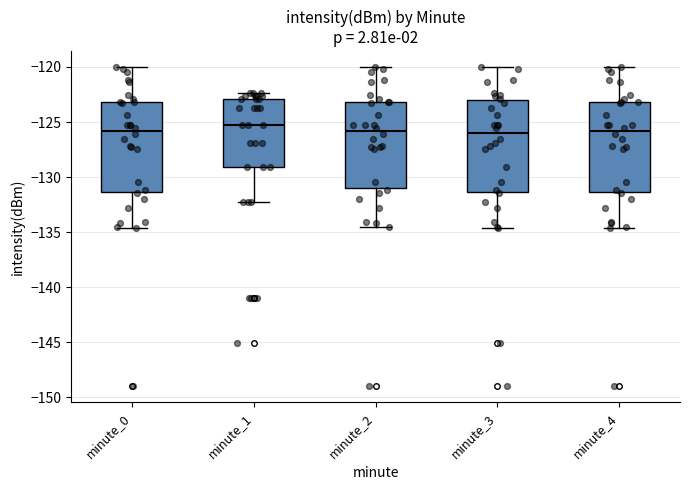

Reading left to right, transcribe this box plot: for each box, give where its median line is, the range the box spans, and where its two whiskers end, as read against the y-axis. The values are not printed on the chart, so give them approximately, as read against the axis.

minute_0: median -126.0, box -131.5 to -123.0, whiskers -134.5 to -120.0
minute_1: median -125.5, box -129.0 to -123.0, whiskers -132.5 to -122.5
minute_2: median -126.0, box -131.0 to -123.0, whiskers -134.5 to -120.0
minute_3: median -126.0, box -131.5 to -123.0, whiskers -134.5 to -120.0
minute_4: median -126.0, box -131.5 to -123.0, whiskers -134.5 to -120.0